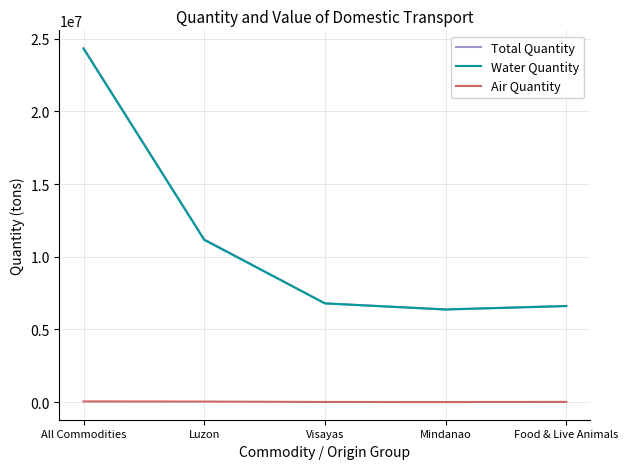

The Water Quantity series shows 9239850 at Food & Live Animals. True or false?

False